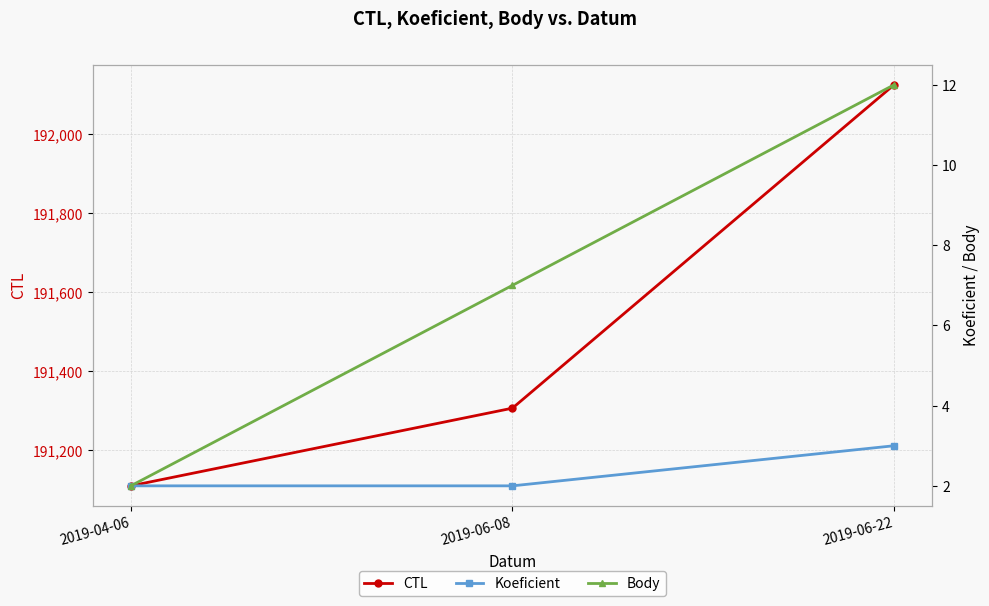

How many Body values are between 2 and 12?

3